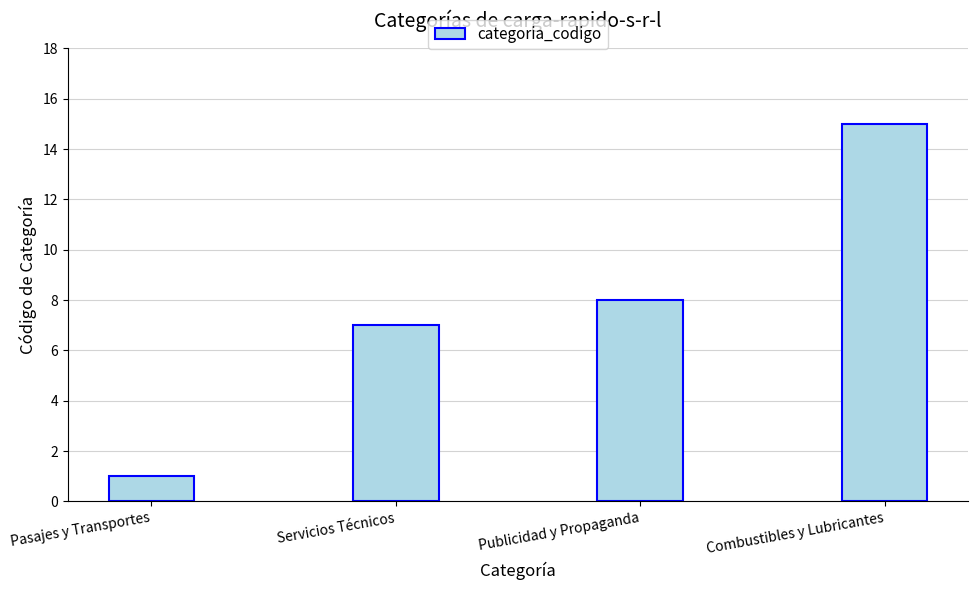

List the labels in order of value, smallest first.

Pasajes y Transportes, Servicios Técnicos, Publicidad y Propaganda, Combustibles y Lubricantes